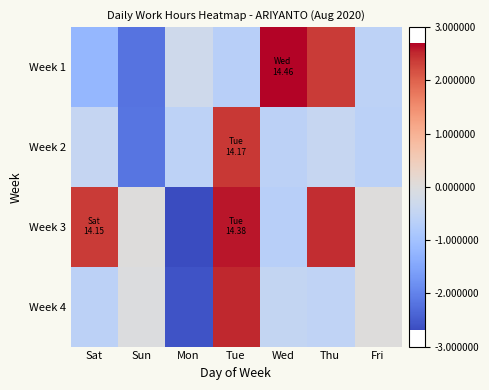

Reading left to right, what are all the values shown in this chart?

Week 1: Sat=-1.2	Sun=-2.2	Mon=-0.3	Tue=-0.7	Wed=2.7	Thu=2.4	Fri=-0.6
Week 2: Sat=-0.4	Sun=-2.2	Mon=-0.6	Tue=2.4	Wed=-0.6	Thu=-0.4	Fri=-0.6
Week 3: Sat=2.4	Sun=0.0	Mon=-2.7	Tue=2.6	Wed=-0.7	Thu=2.5	Fri=0.0
Week 4: Sat=-0.6	Sun=-0.0	Mon=-2.6	Tue=2.5	Wed=-0.5	Thu=-0.5	Fri=0.0